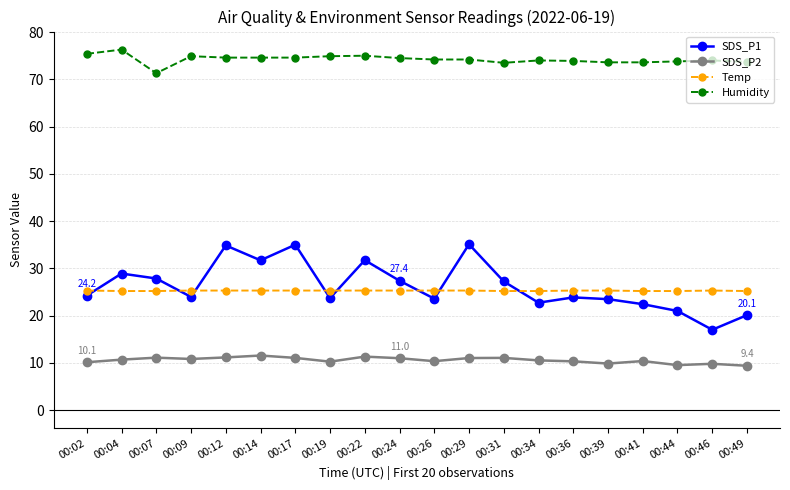

Where is the first local minimum for Humidity?

00:07